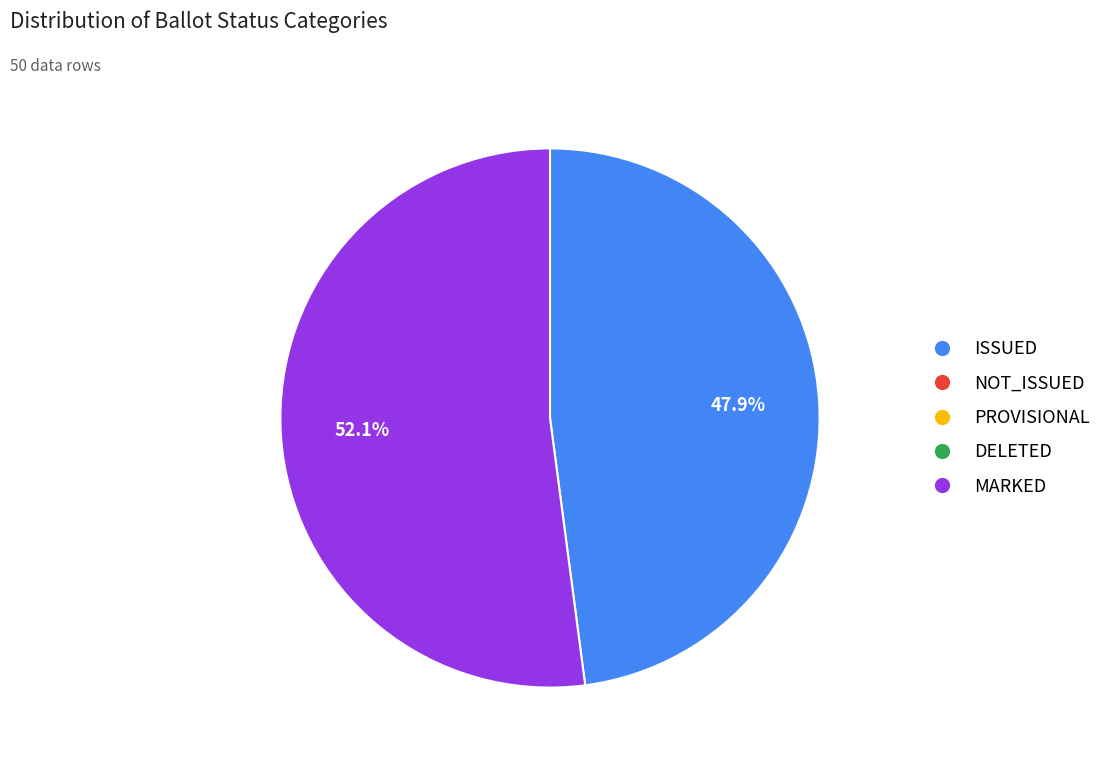

Is there a majority slice in this chart?

Yes